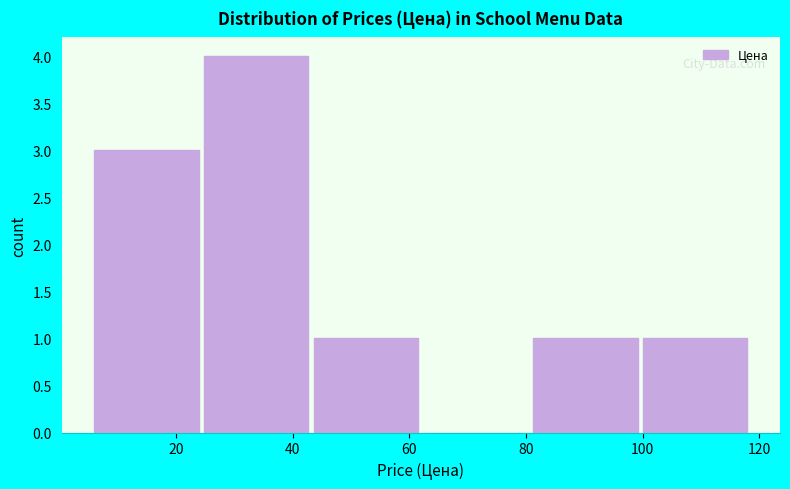

How tall is the bar that spans 100 to 118 on the x-axis? Neither the bar edges nor the heights are printed on the chart, so give them approximately, as read against the axes.

1